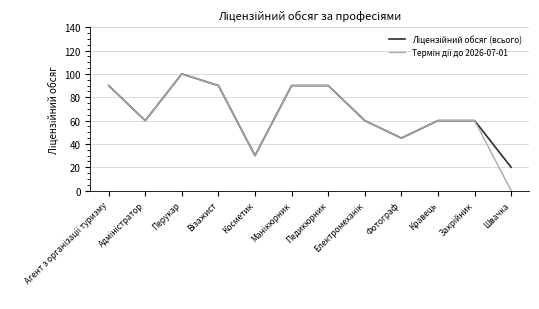

What is the greatest value displayed?

100